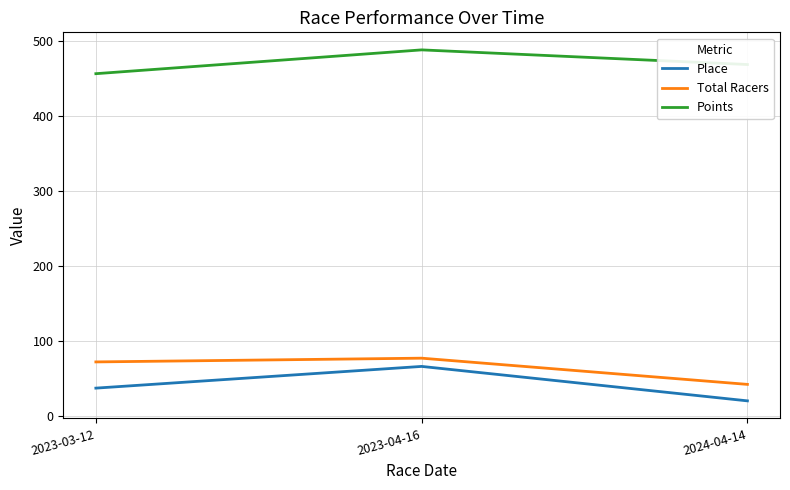

Is it true that Points equals 130.2 at 2024-04-14?

False